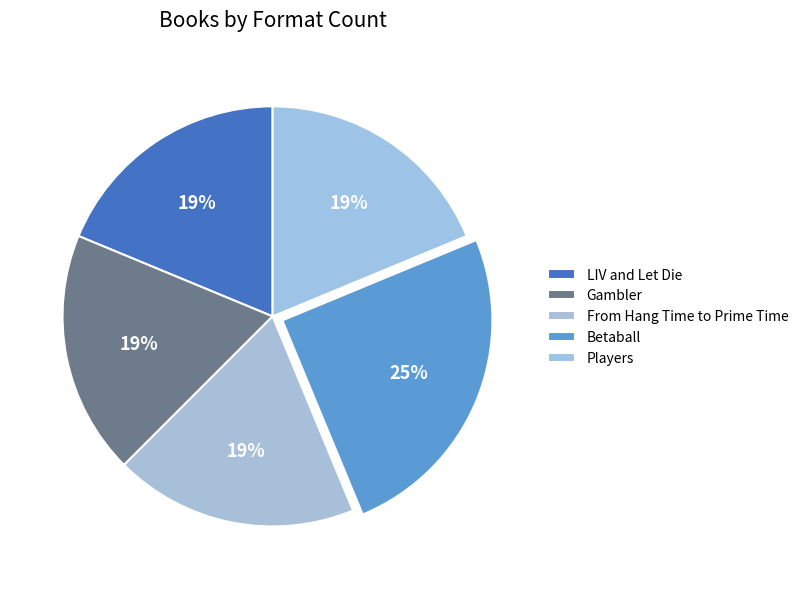

To the nearest percent, what is the average slice percentage?

20%